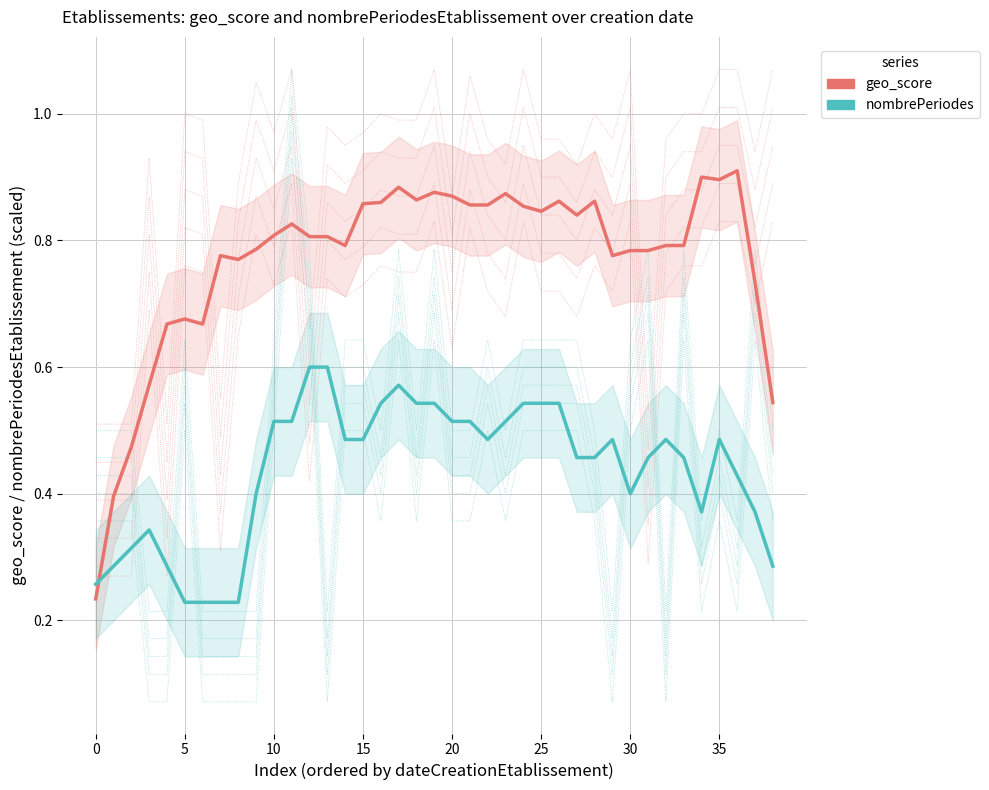

What is the difference between the geo_score values at 15 and 30?

0.1